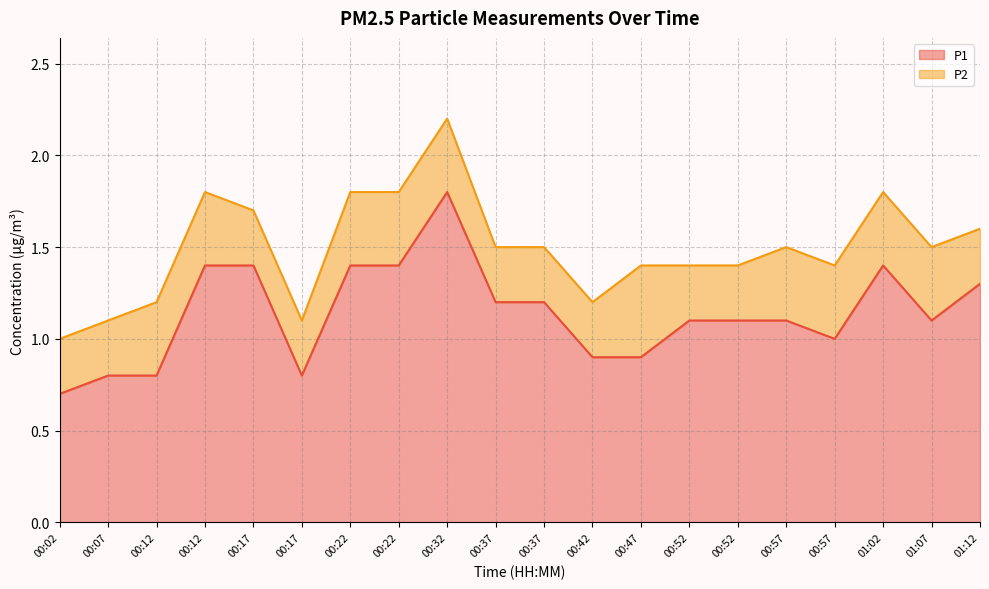

What is the difference between the values at 01:12 and 00:22?

0.1